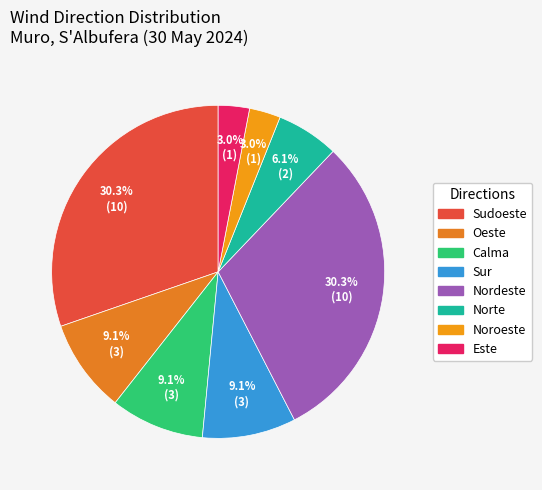

Rank the categories by value from lowest to highest.

Noroeste, Este, Norte, Oeste, Calma, Sur, Sudoeste, Nordeste